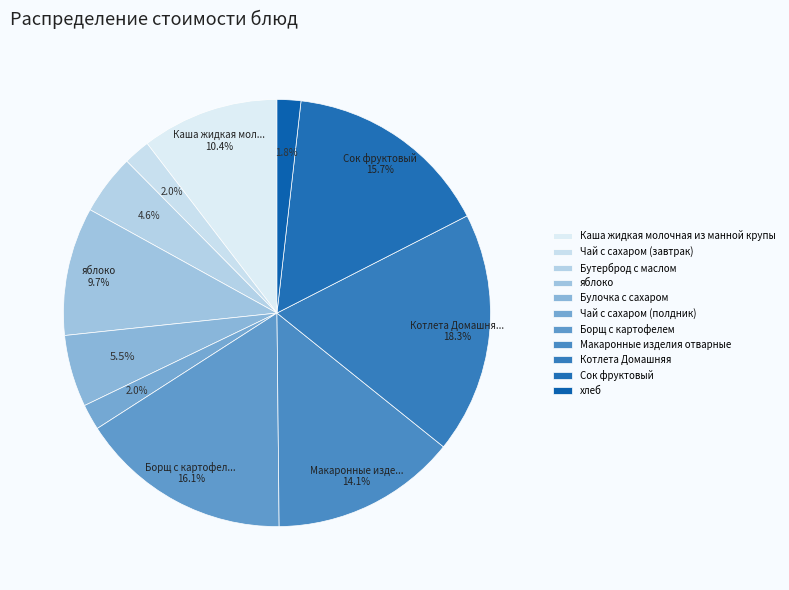

To the nearest percent, what is the difference between the Борщ с картофелем and Булочка с сахаром slice percentages?

11%